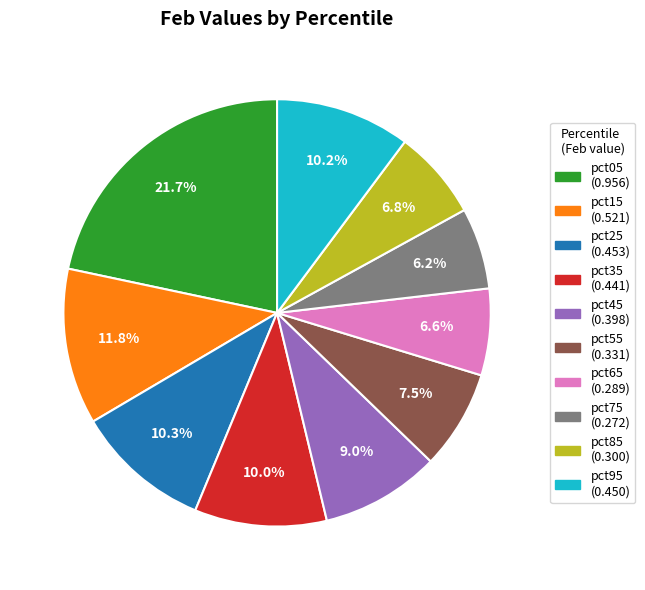

Which slice is the largest?

pct05